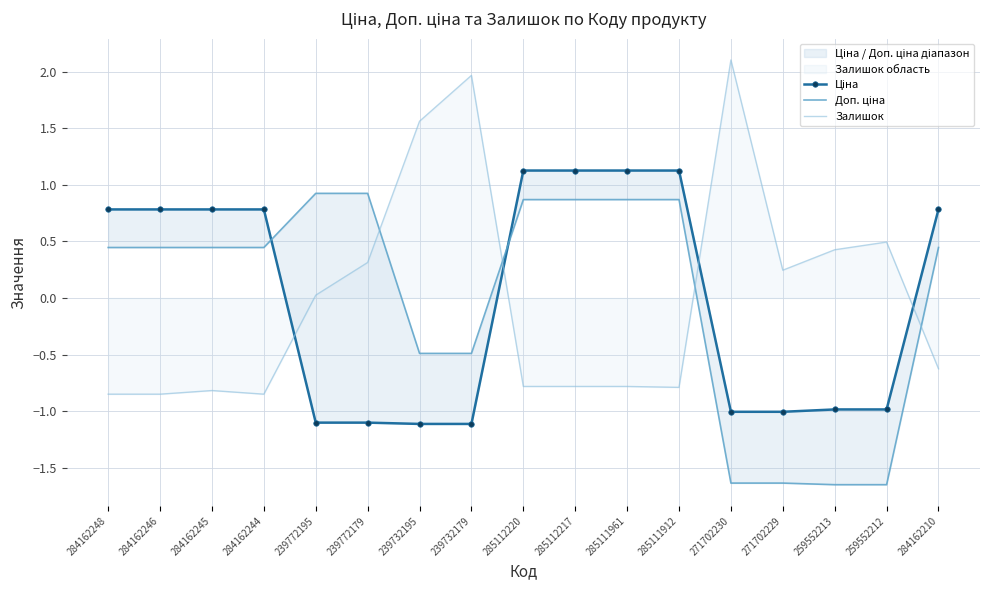

Reading right to left, transcribe all the data shown in this chart.

Ціна: 0.8	-1.0	-1.0	-1.0	-1.0	1.1	1.1	1.1	1.1	-1.1	-1.1	-1.1	-1.1	0.8	0.8	0.8	0.8
Доп. ціна: 0.4	-1.7	-1.7	-1.6	-1.6	0.9	0.9	0.9	0.9	-0.5	-0.5	0.9	0.9	0.4	0.4	0.4	0.4
Залишок: -0.6	0.5	0.4	0.2	2.1	-0.8	-0.8	-0.8	-0.8	2.0	1.6	0.3	0.0	-0.9	-0.8	-0.9	-0.9